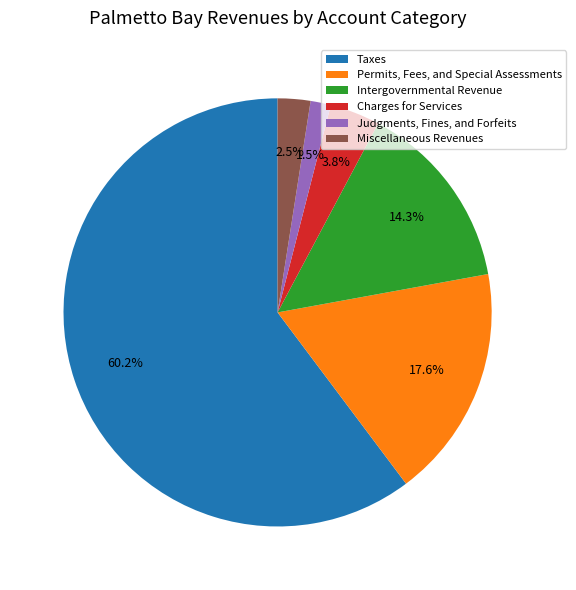

What is the total percentage of Taxes and Intergovernmental Revenue?

74.6%